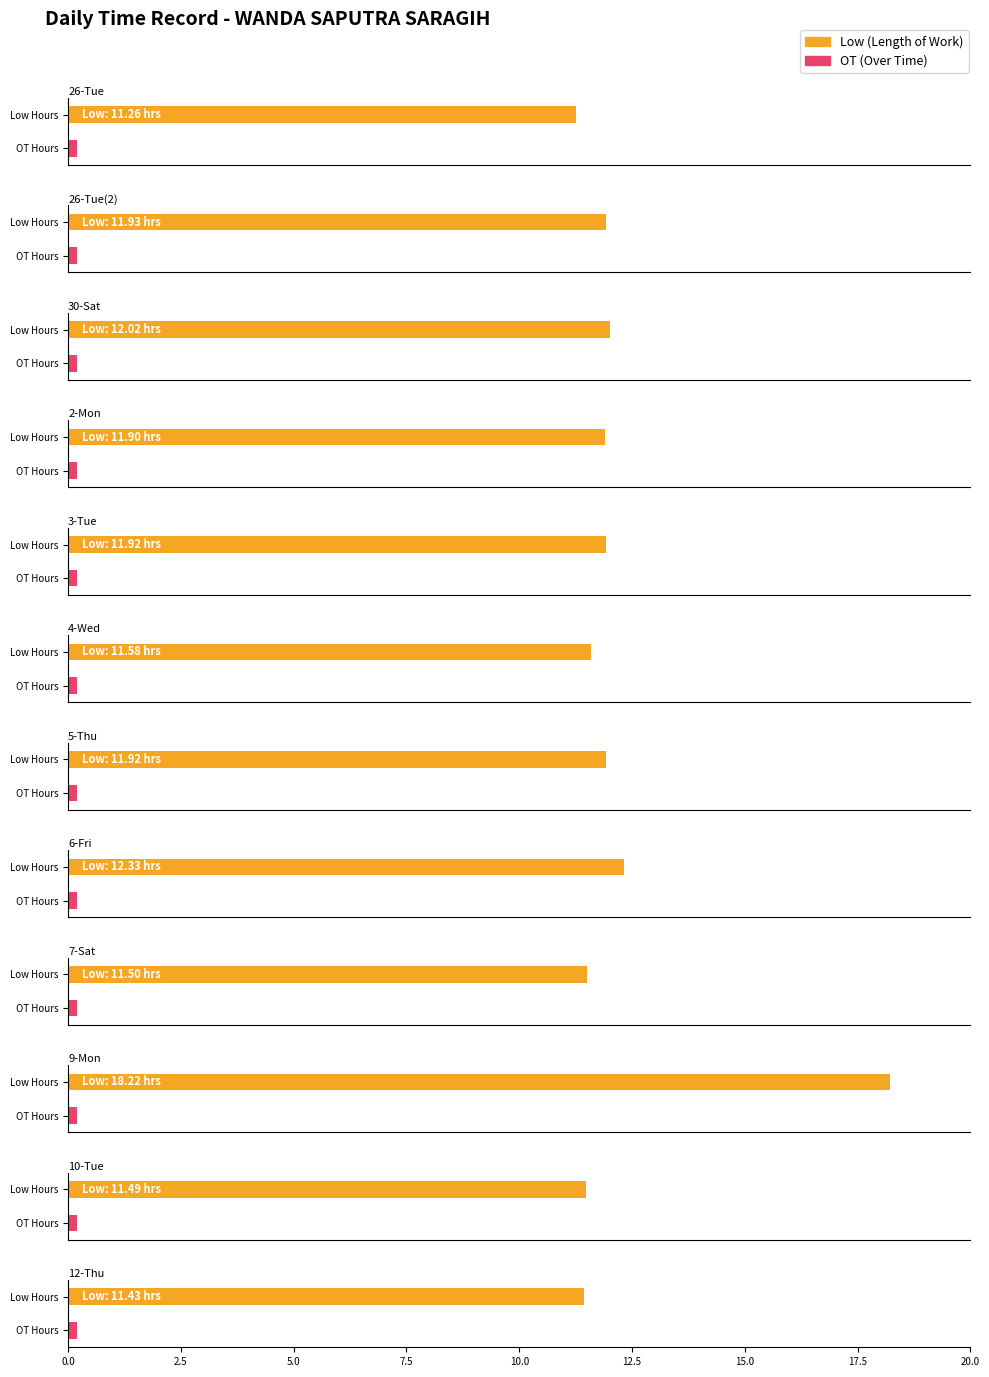

Which series has the widest spread of values?

Low